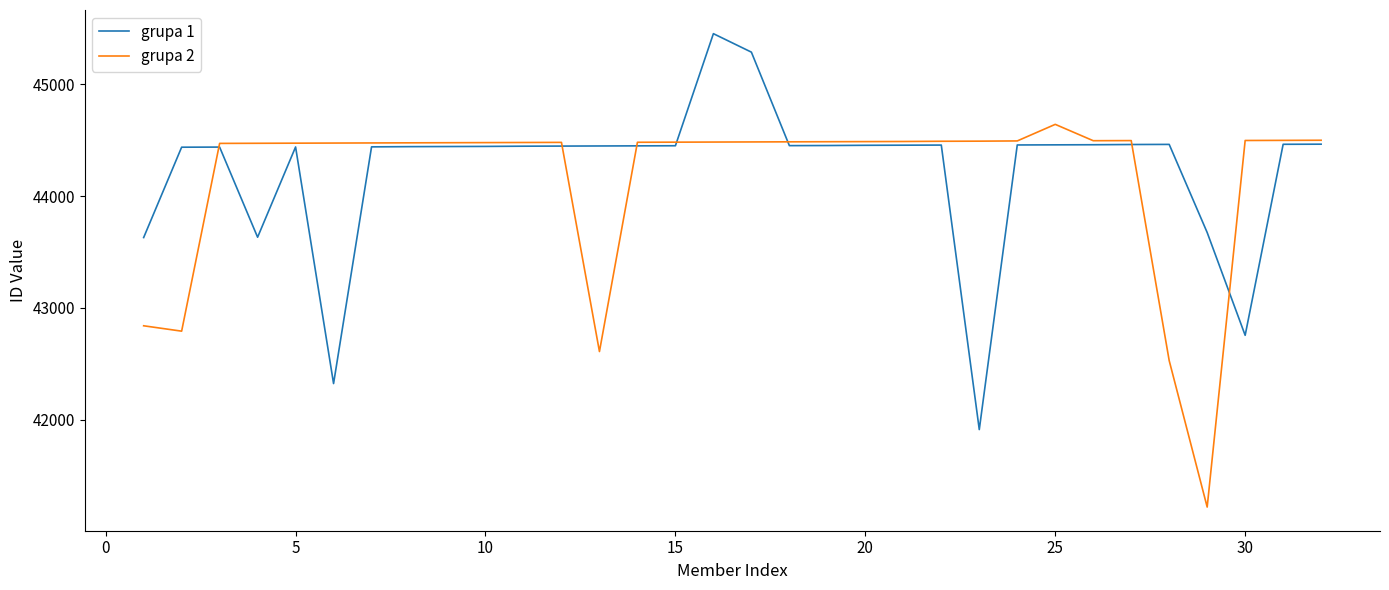

What is the maximum value shown in the chart?

45450